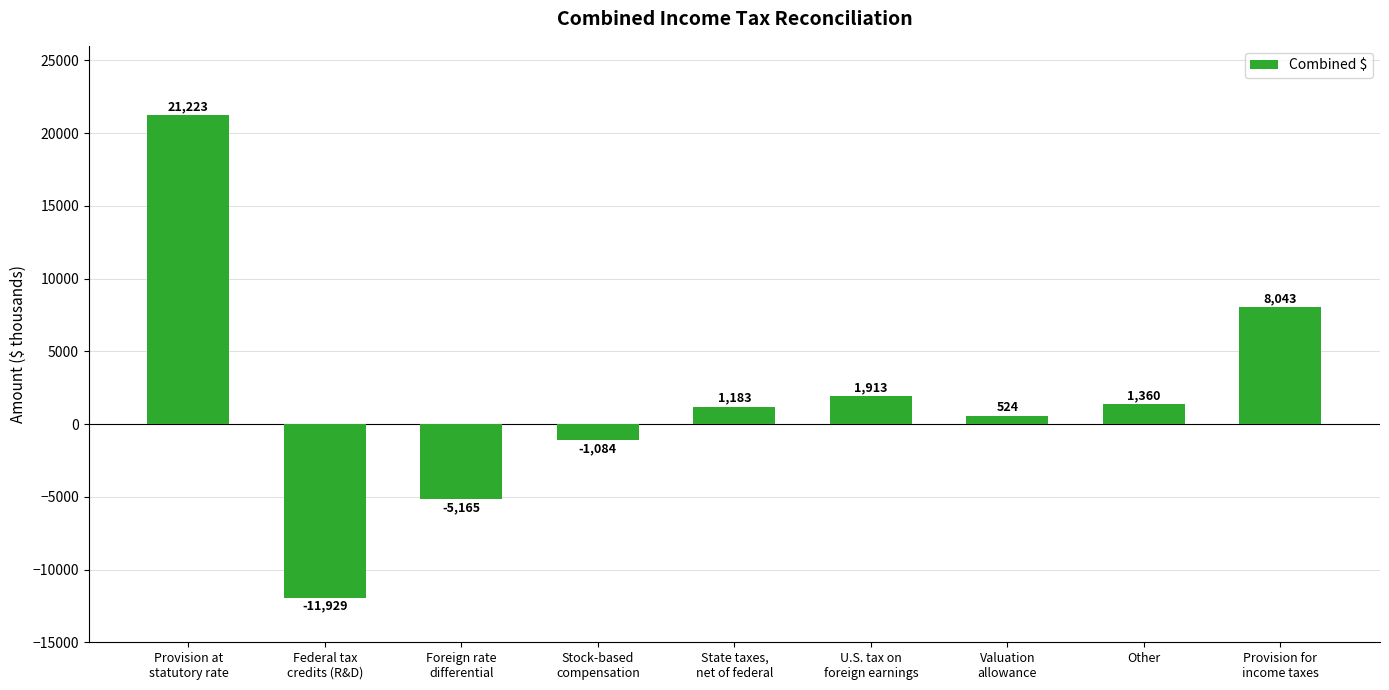

What is the maximum value shown in the chart?

21223